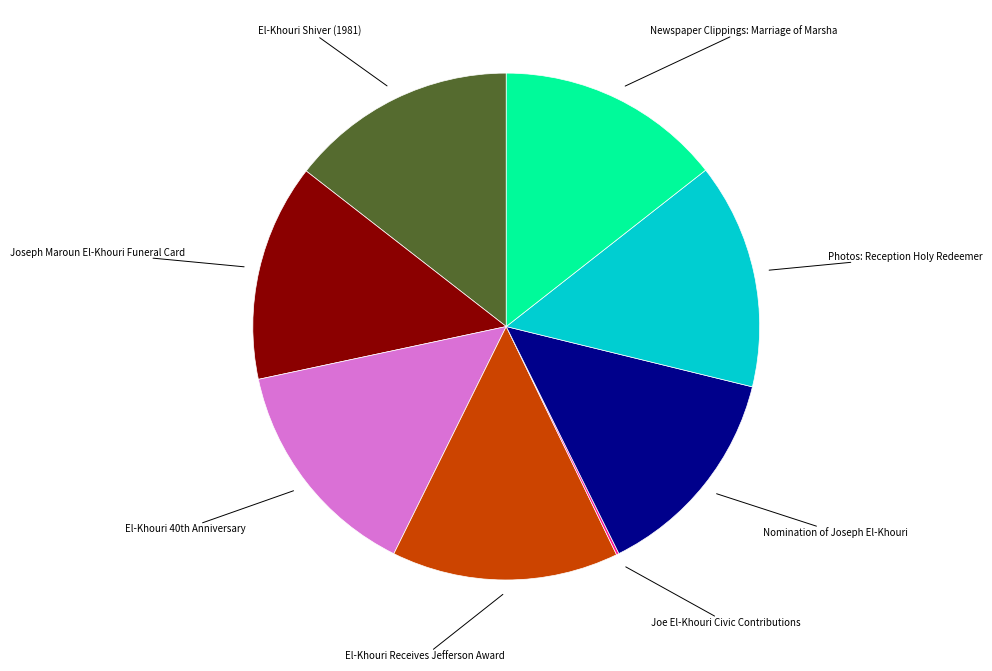

Is there any slice that represents more than half of the pie?

No